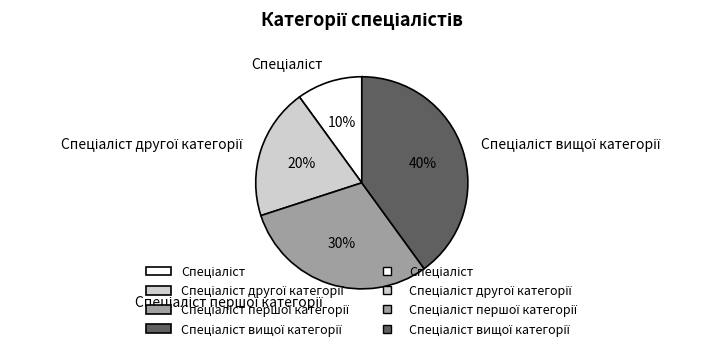

To the nearest percent, what is the difference between the largest and smallest slice percentages?

30%